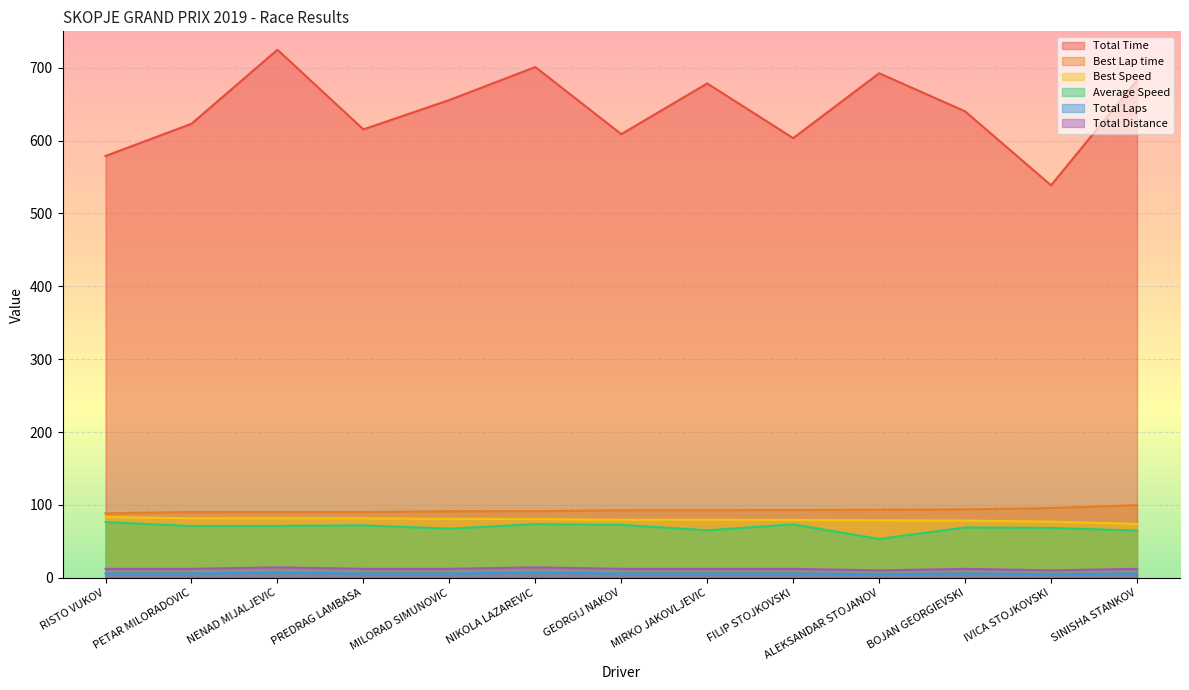

What is the difference between the highest and lowest values at BOJAN GEORGIEVSKI?

634.2